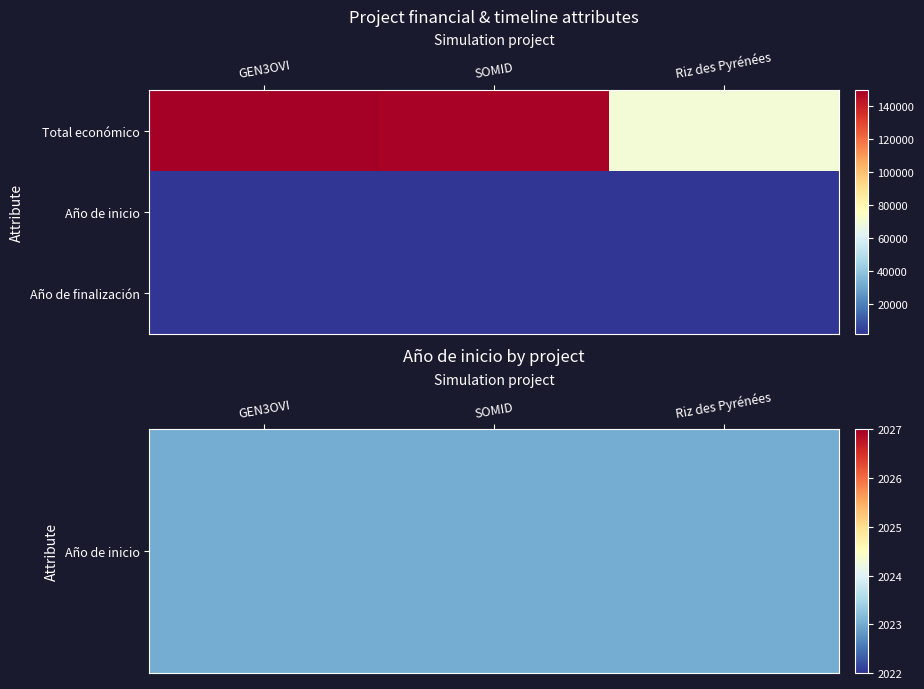

At which category is the sum across all series the highest?

GEN3OVI